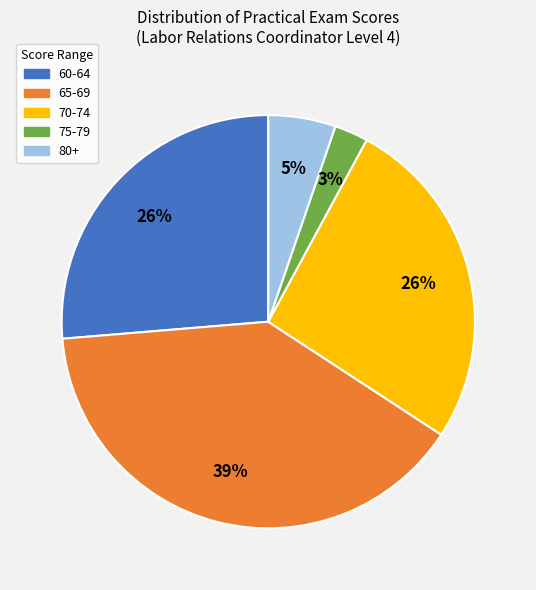

To the nearest percent, what is the average slice percentage?

20%